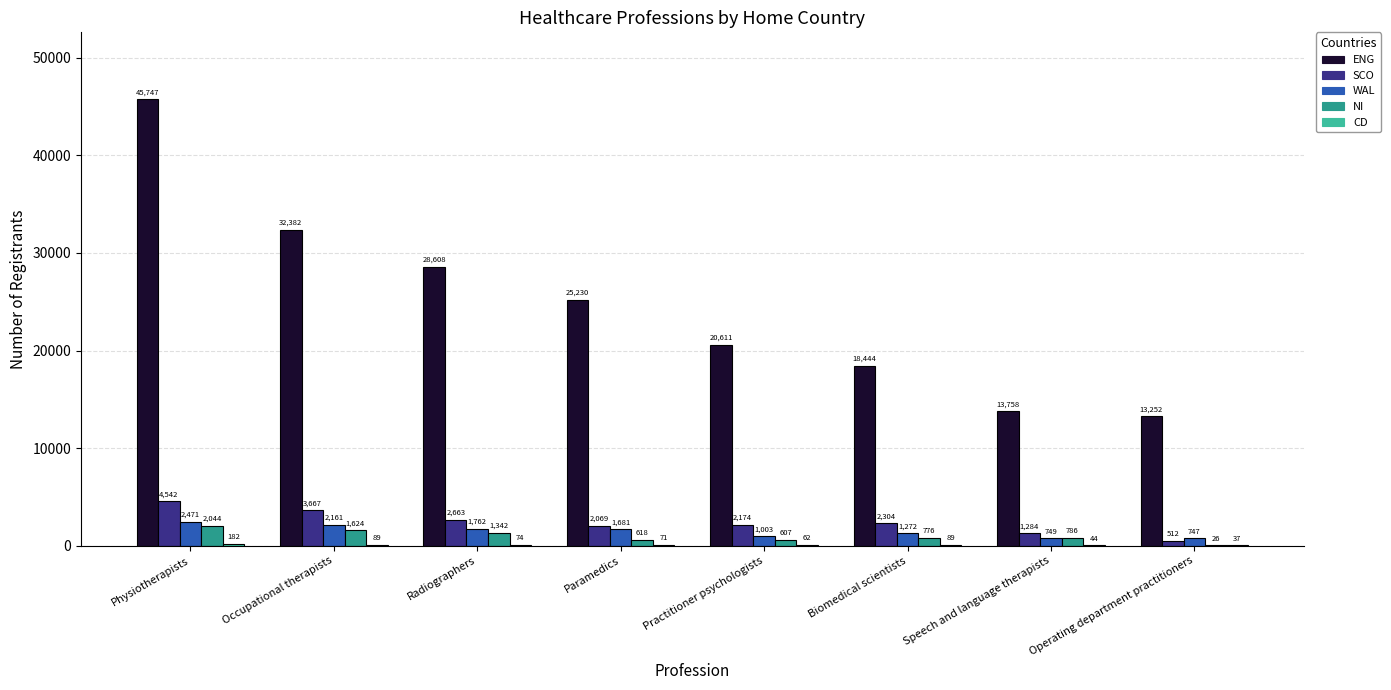

What is the highest value of the SCO series?

4542